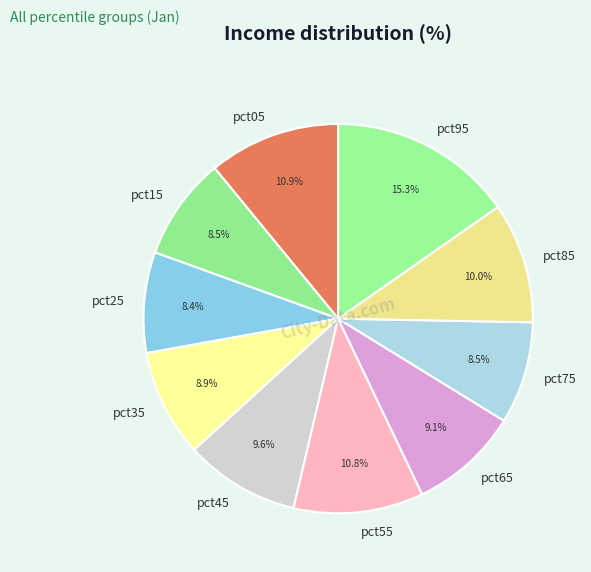

What is the largest slice in the pie chart?

pct95